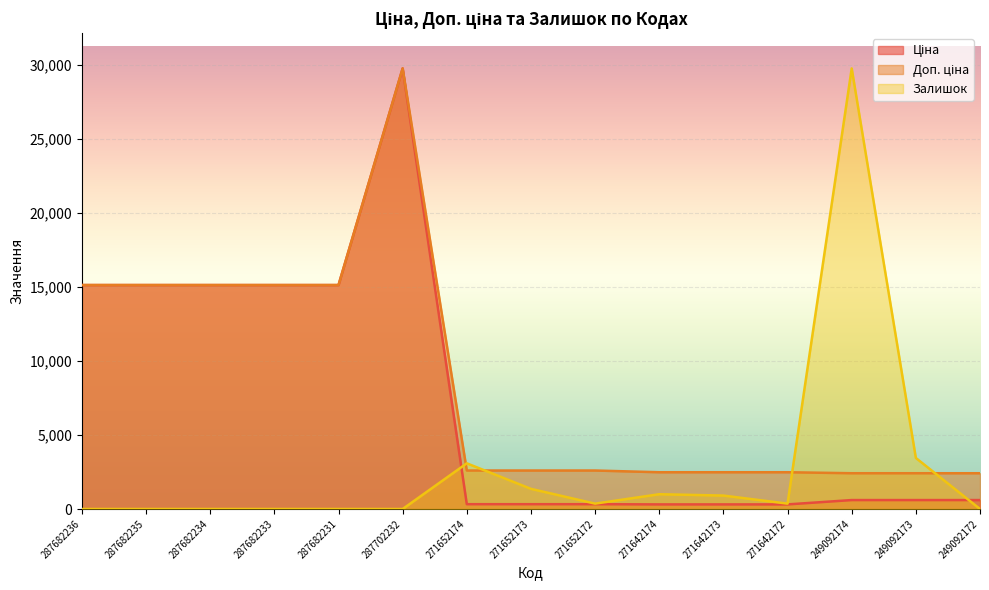

How many intersections are there between Залишок and Ціна?

2